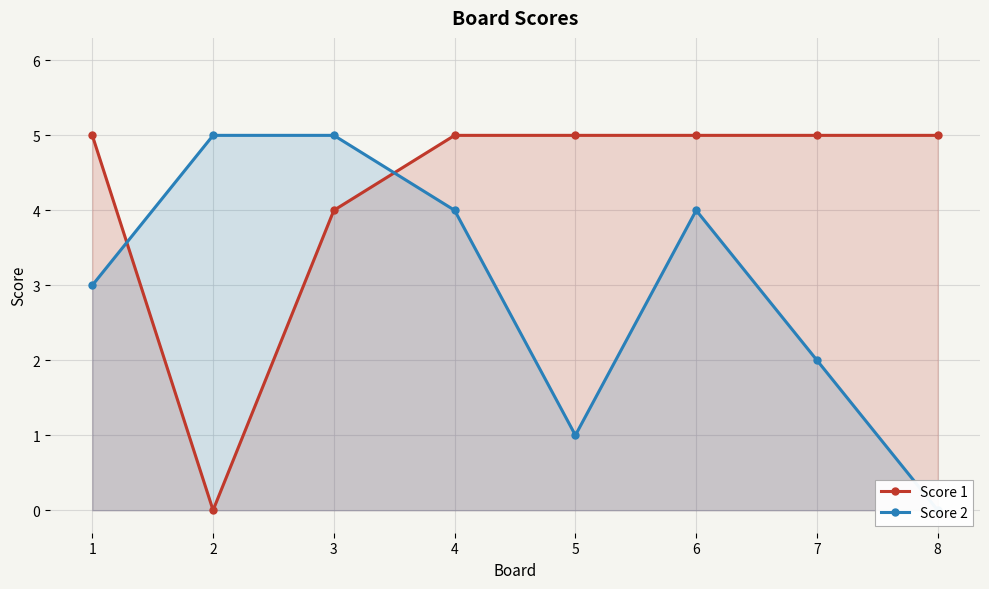

In Score 2, how many points are lower than both neighbors (excluding endpoints)?

1